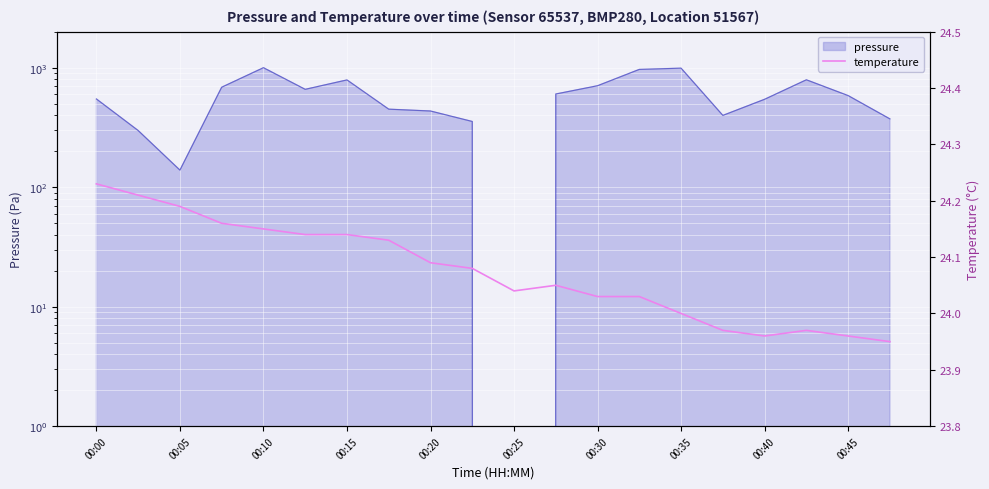

What position from the left is 00:05?

3